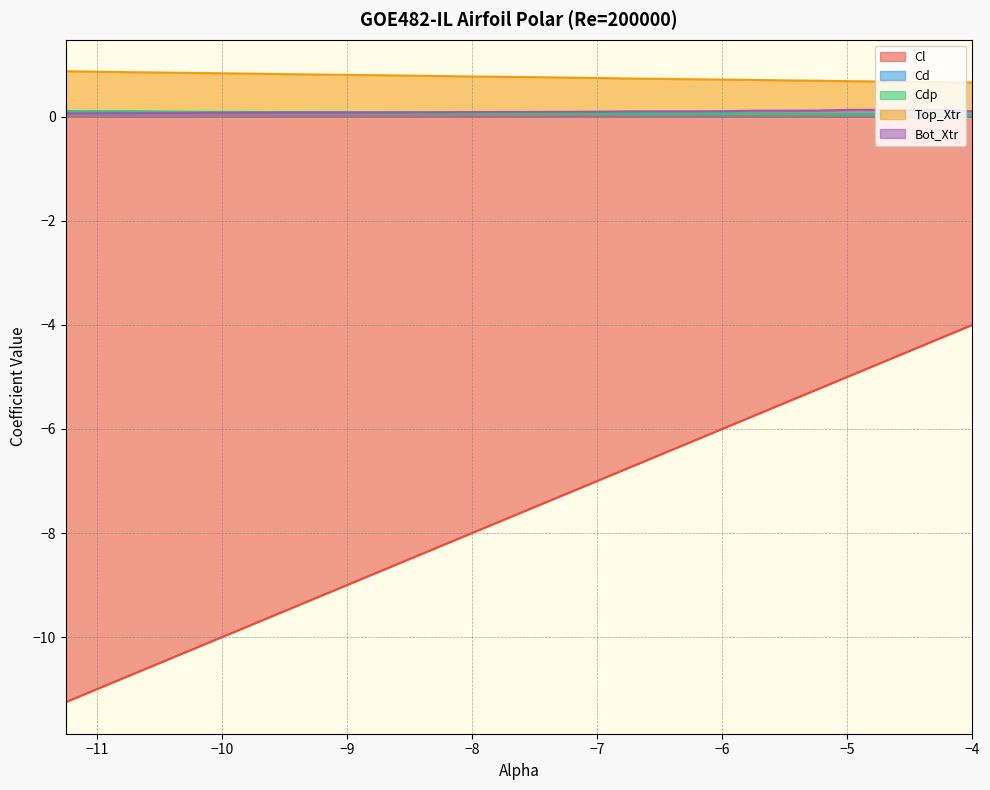

What is the maximum value shown in the chart?

0.9